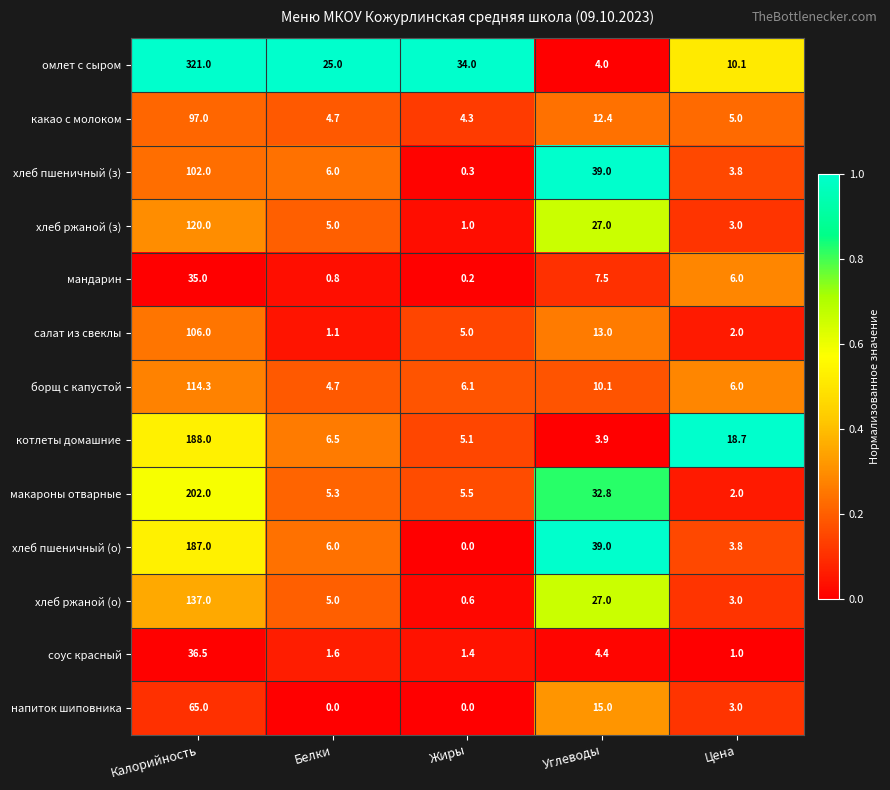

List the series in order of their peak value, lowest first.

мандарин, соус красный, напиток шиповника, какао с молоком, хлеб пшеничный (з), салат из свеклы, борщ с капустой, хлеб ржаной (з), хлеб ржаной (о), хлеб пшеничный (о), котлеты домашние, макароны отварные, омлет с сыром